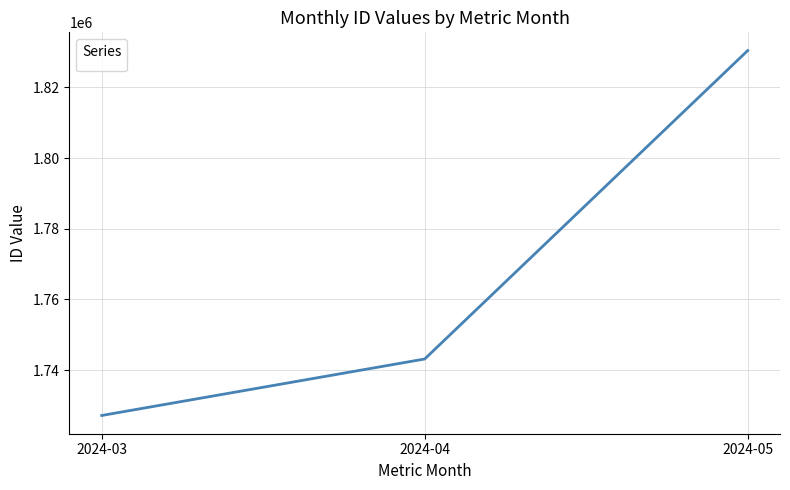

What is the difference between the values at 2024-03 and 2024-04?

15984